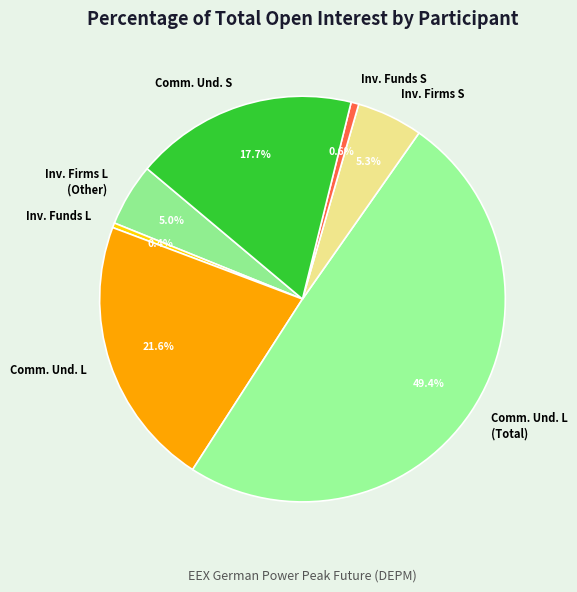

Does any single category account for the majority?

No